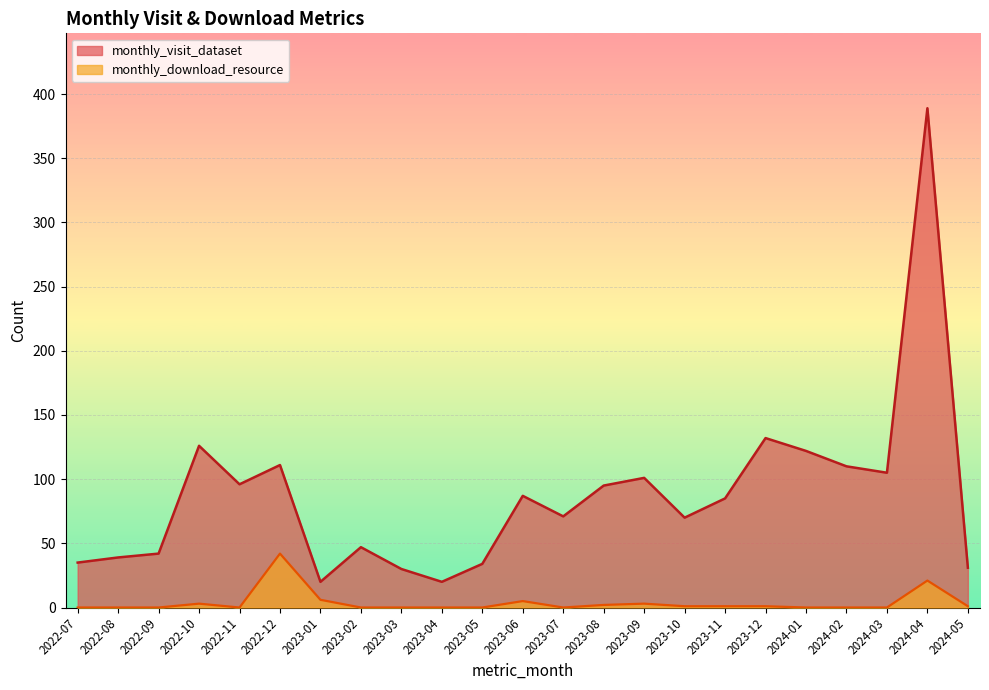

How many lines are shown in the chart?

2